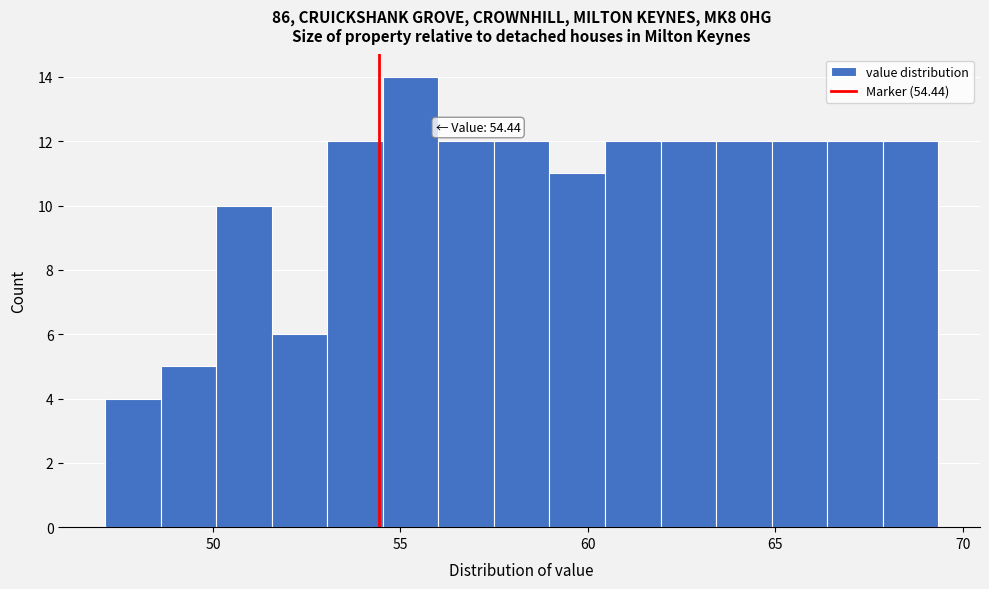

Read against the x-axis, roughly where is the centre of the tallest bar?

55.5